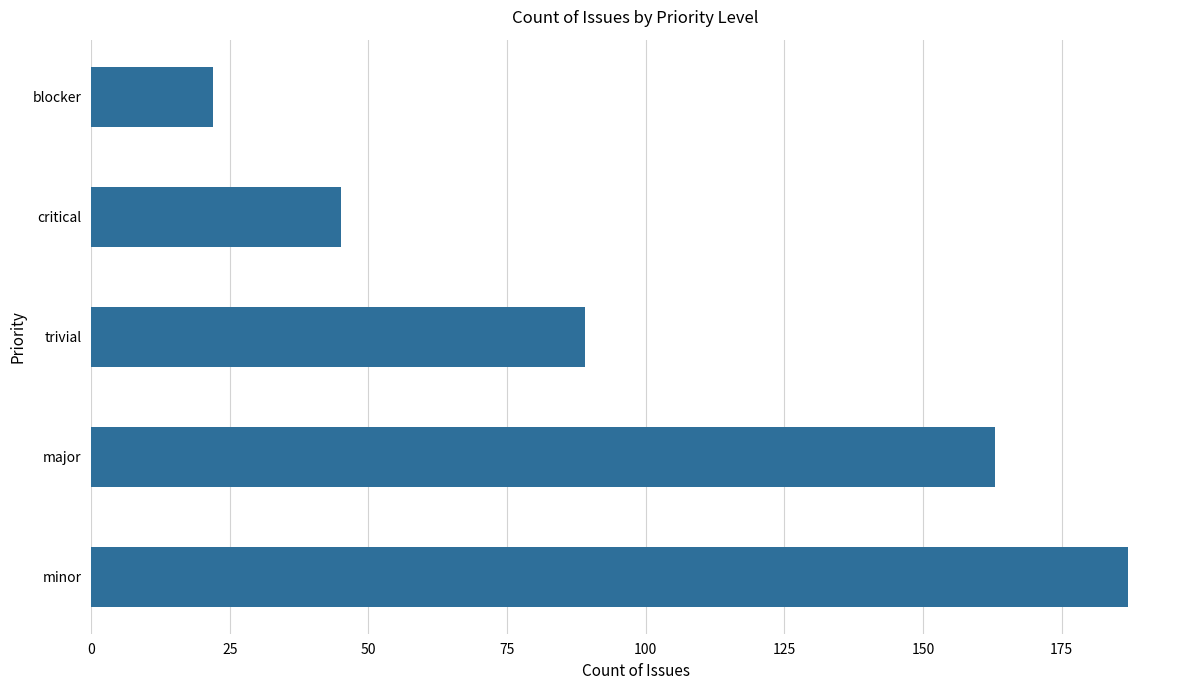

What is the approximate value at critical?

45